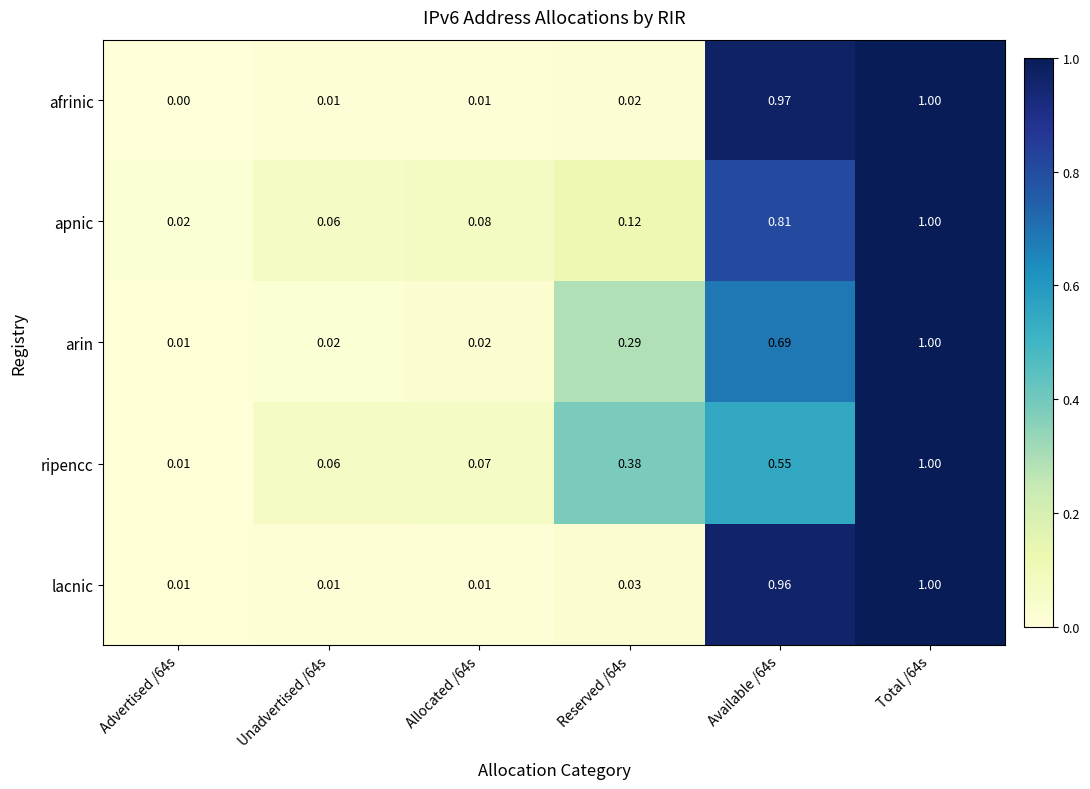

How many series are shown in this chart?

5